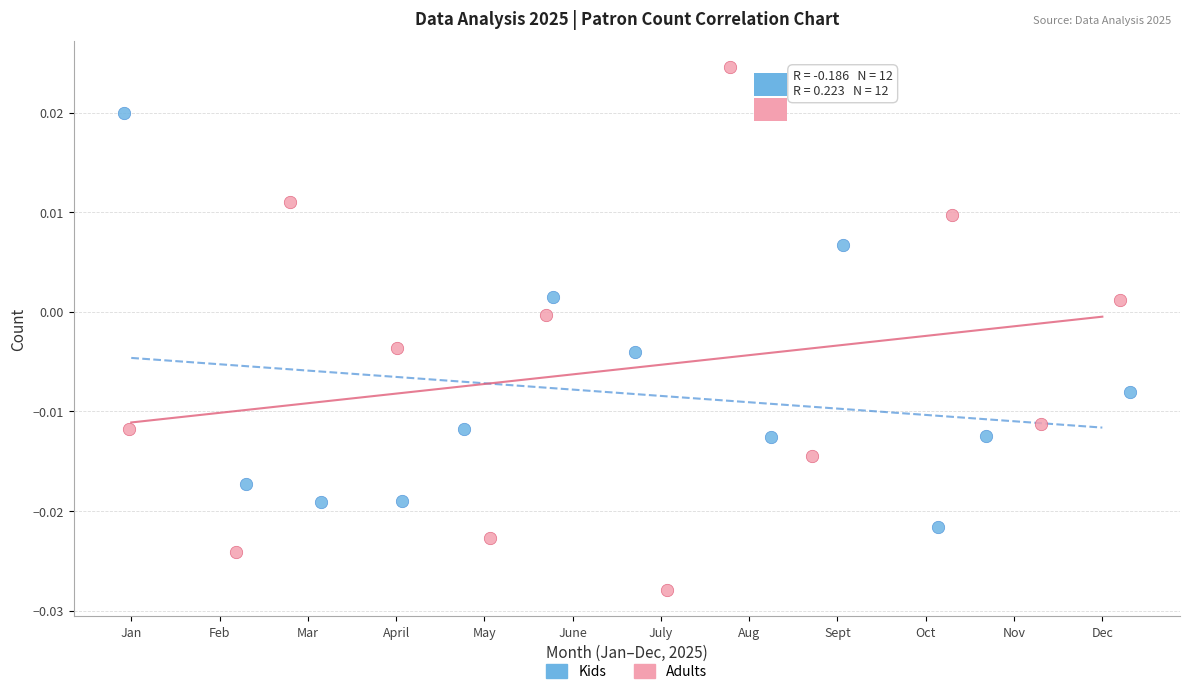

Which series contains the highest Y value?

Adults